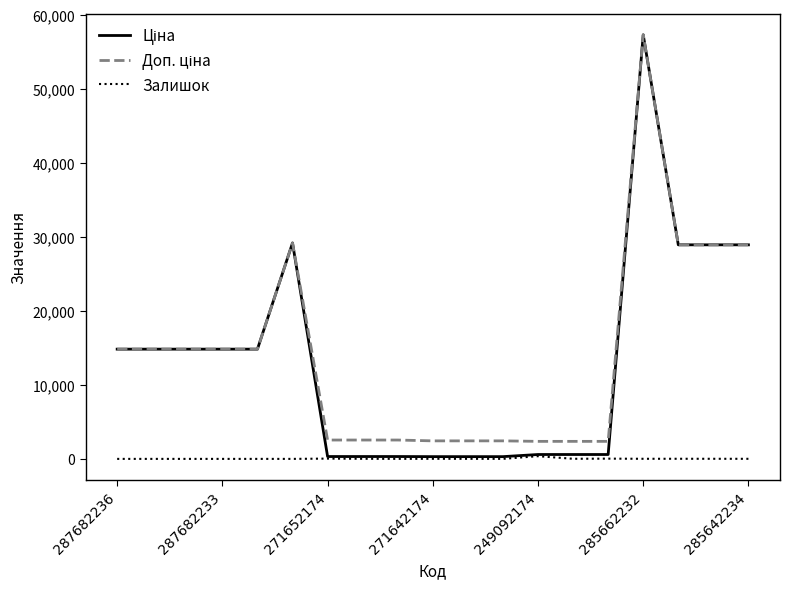

Count the number of data series in this chart.

3